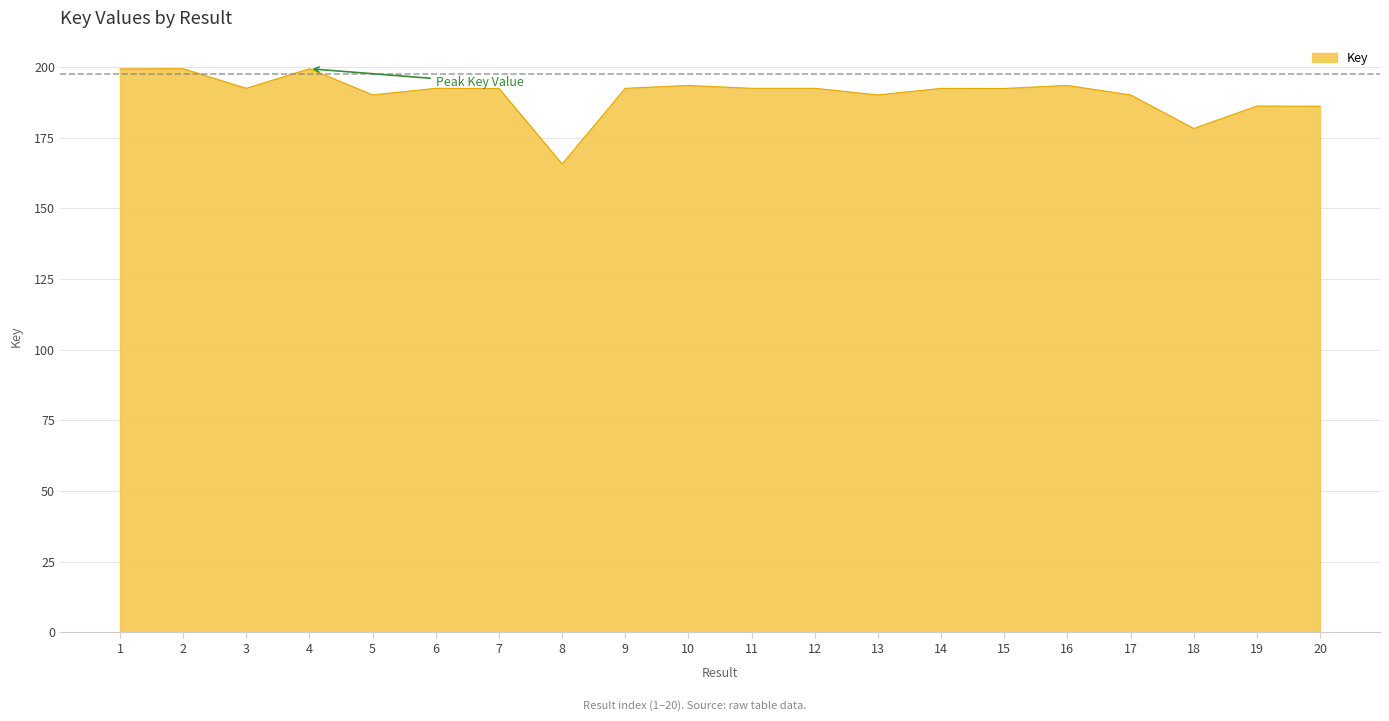

What is the greatest value displayed?

199.4